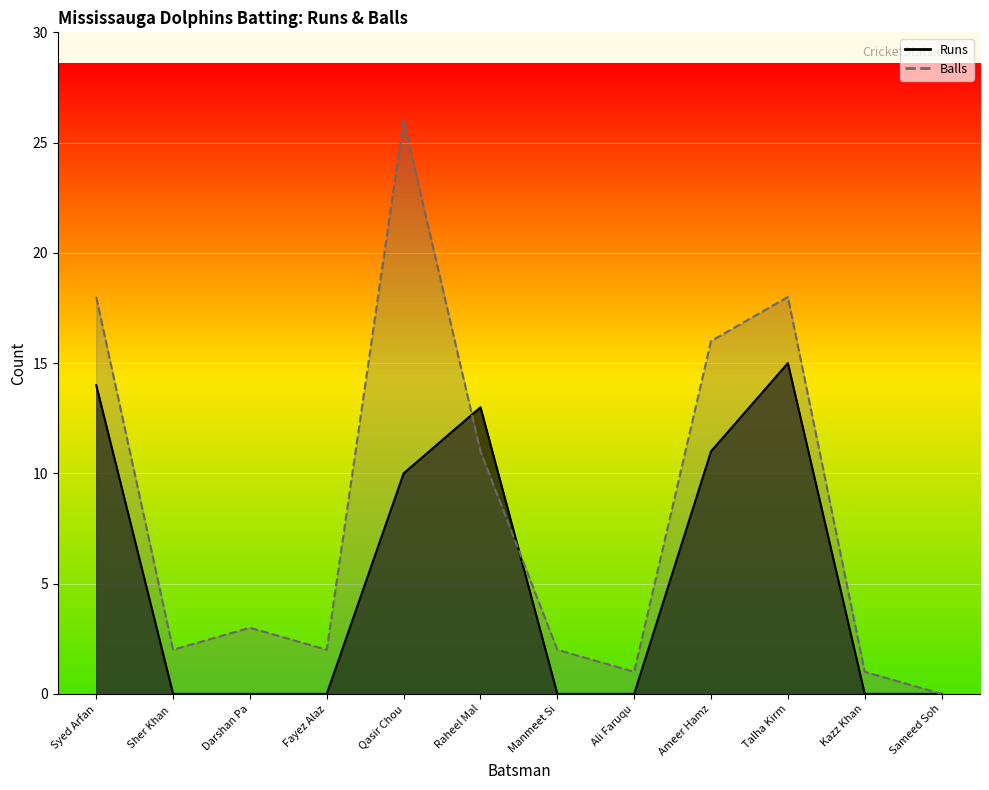

The Balls series shows 1 at Manmeet Si. True or false?

False